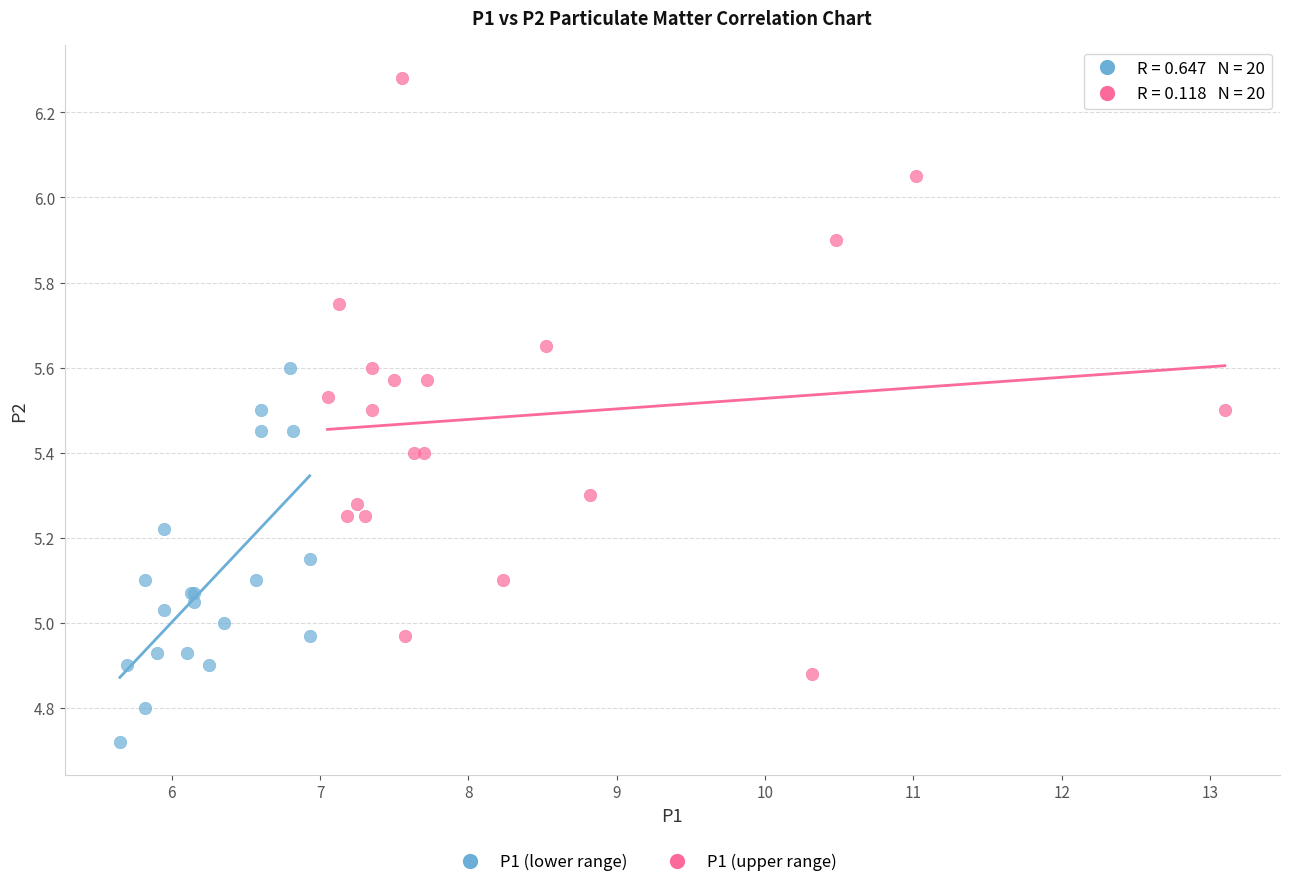

Which series contains the lowest Y value?

P1 (lower range)